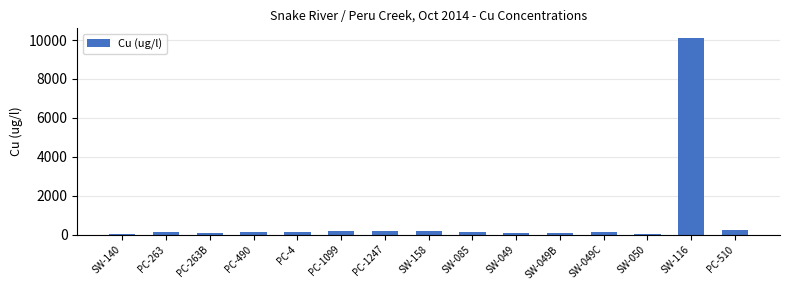

What is the maximum value shown in the chart?

10100.0